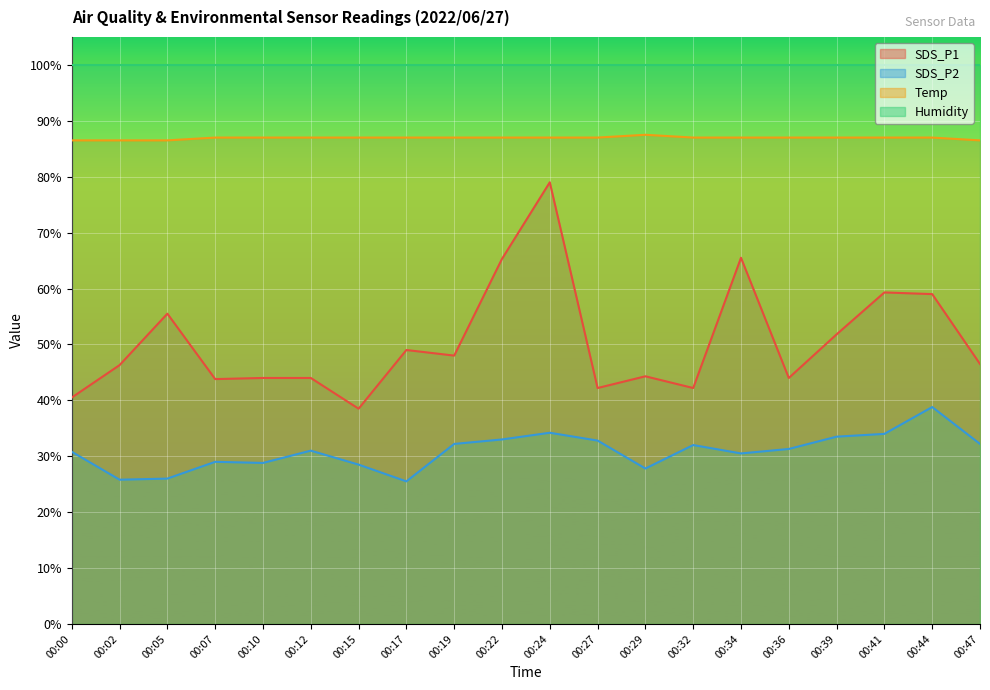

Does the chart display data point markers on the line(s)?

No